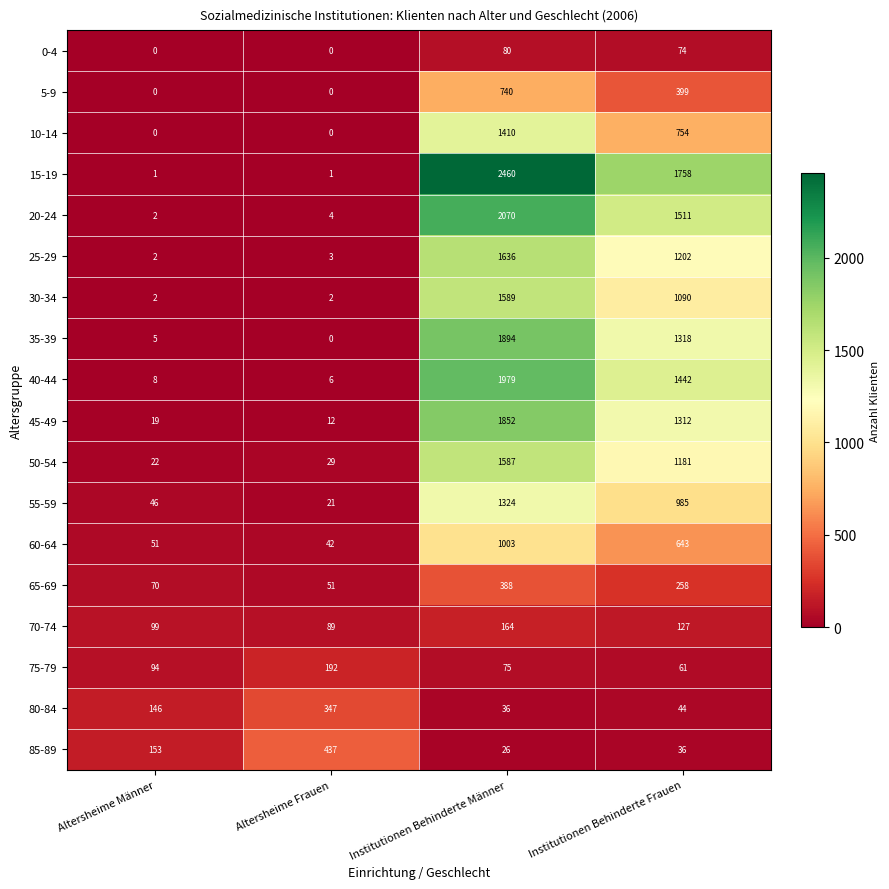

Which series has the largest total across all categories?

15-19